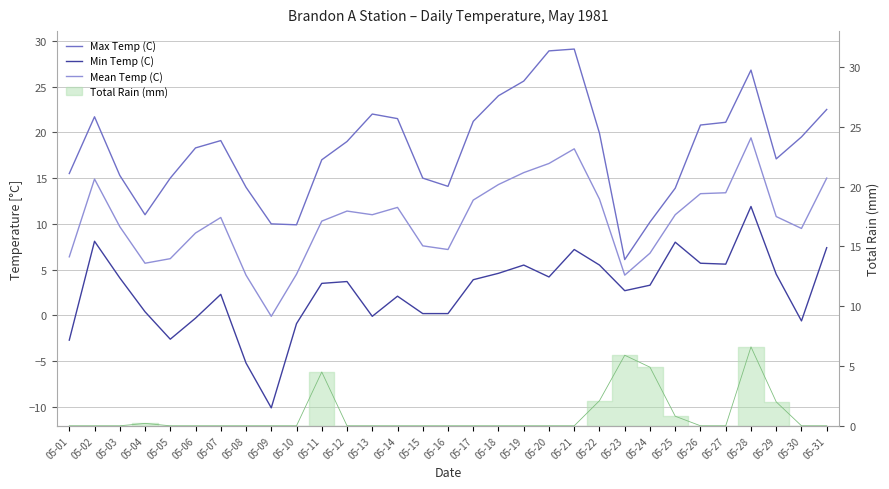

Between 05-20 and 05-18, which is larger?

05-20